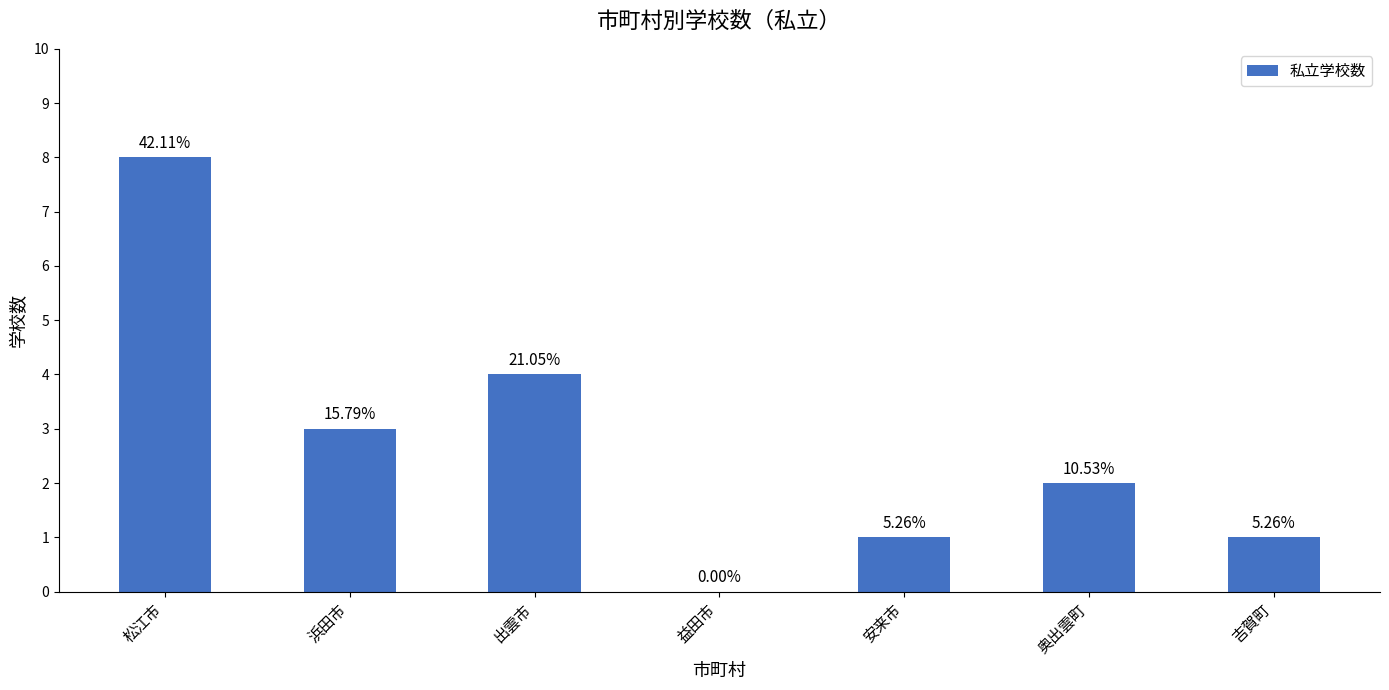

Rank the categories by value from highest to lowest.

松江市, 出雲市, 浜田市, 奥出雲町, 安来市, 吉賀町, 益田市